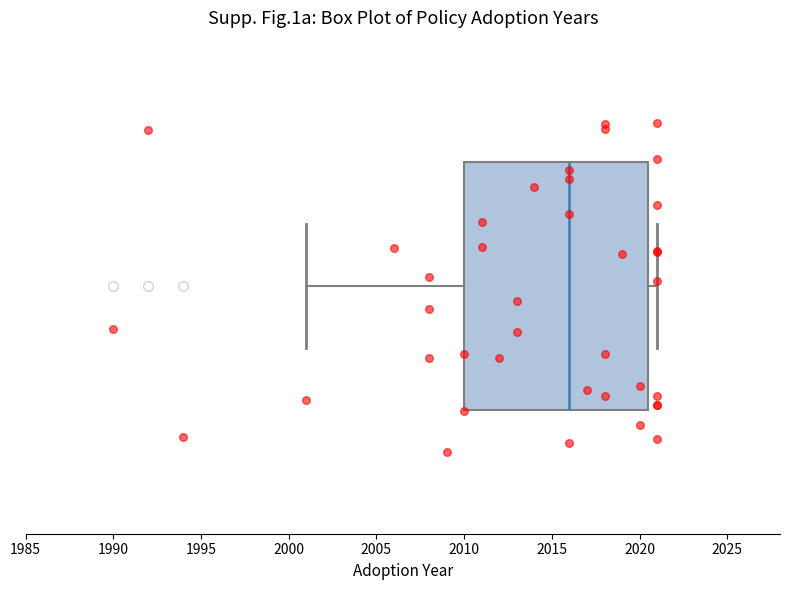

Where is the left edge of the box on the x-axis? The values are not printed on the chart, so give them approximately, as read against the axis.

2010.0